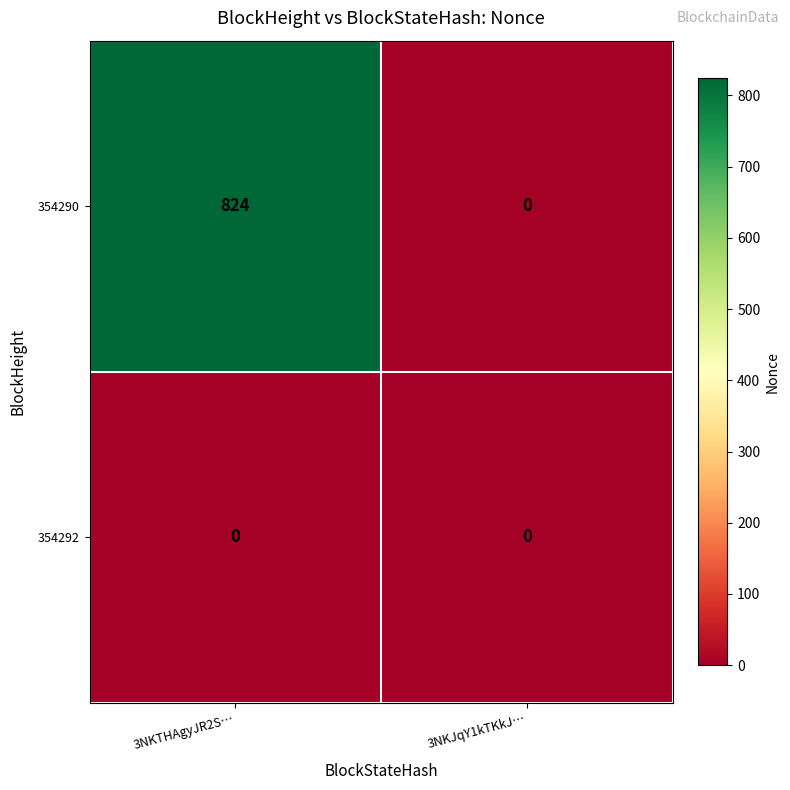

What is the sum of all 354290 values?

824